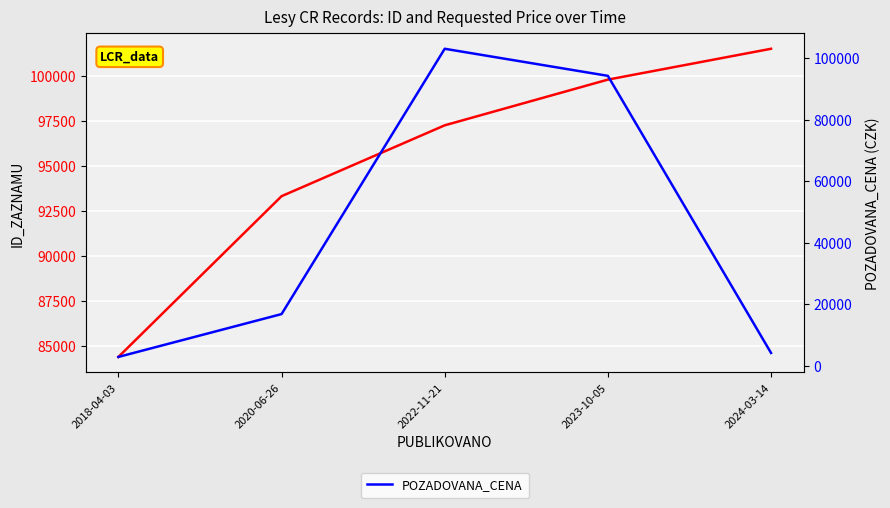

Which series ends up on top after the final intersection of ID_ZAZNAMU and POZADOVANA_CENA?

ID_ZAZNAMU